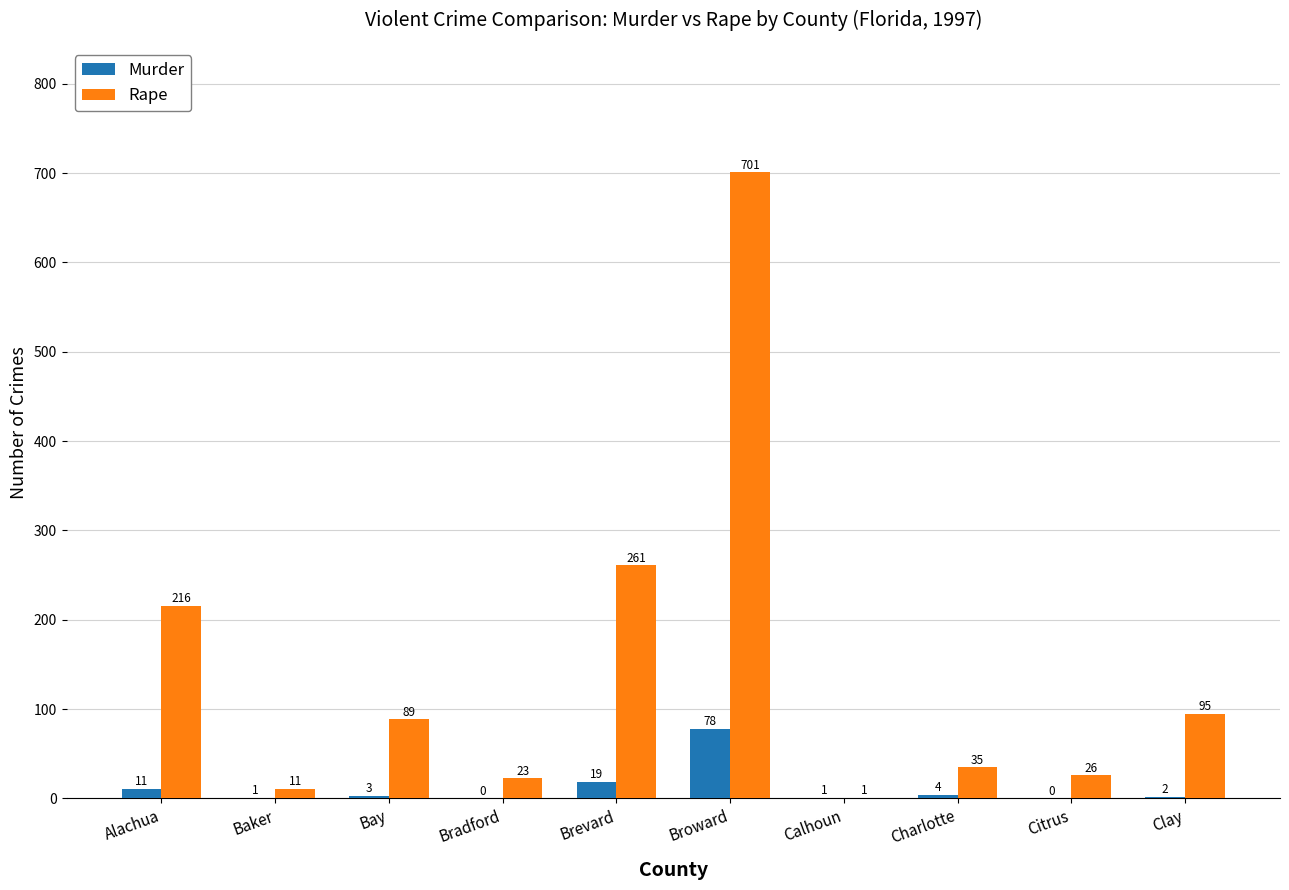

At which label does Murder first exceed 3?

Alachua